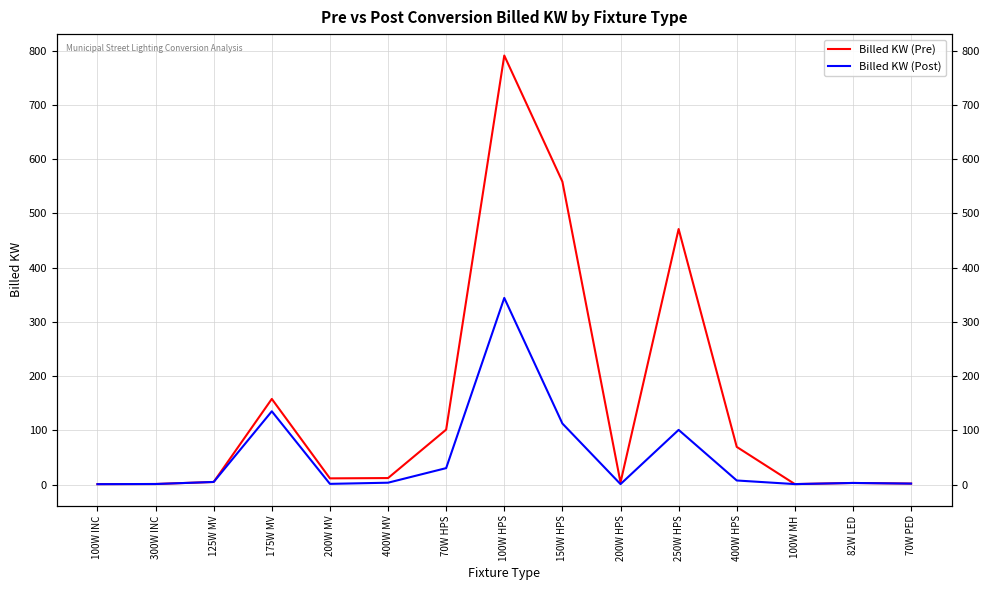

True or false: Billed KW (Pre) and Billed KW (Post) intersect in this chart.

False